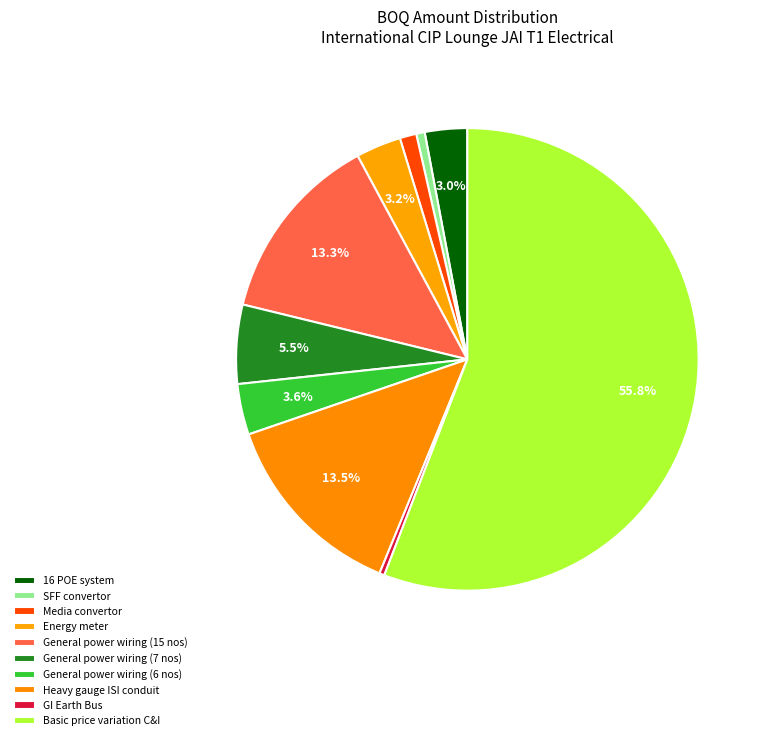

Which category has the smallest portion of the pie?

GI Earth Bus